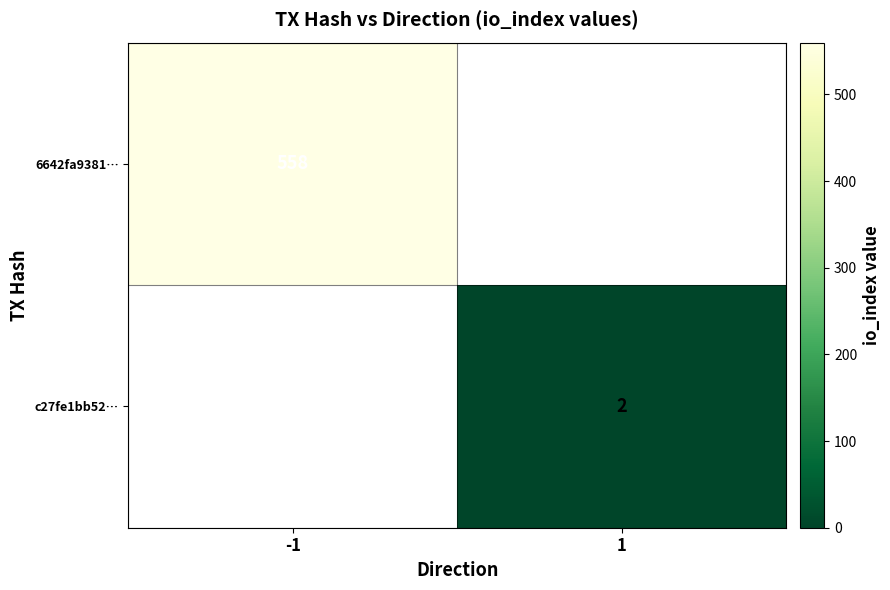

How many distinct data groups are displayed?

2